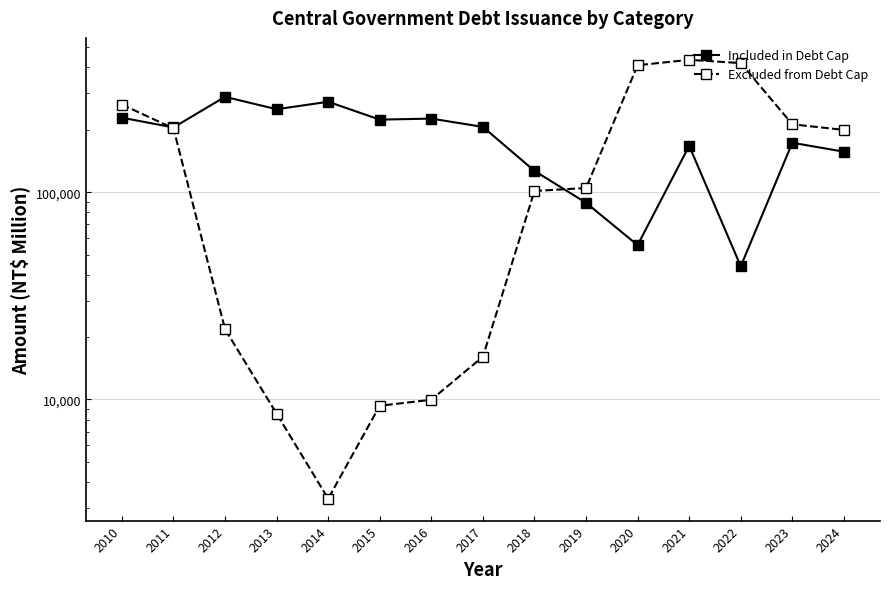

Which series has the largest range (max minus min)?

Excluded from Debt Cap